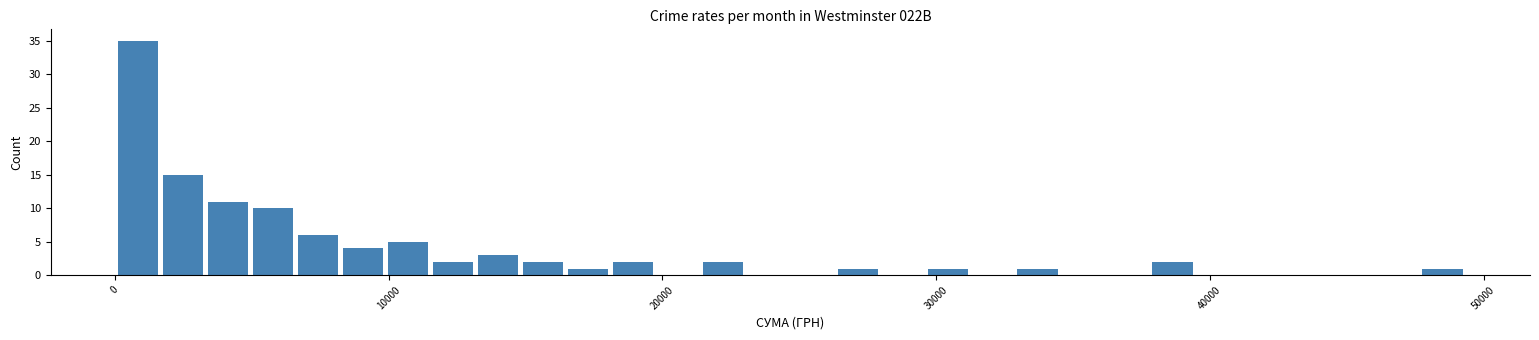

Around what value on the x-axis is the tallest bar? Give the approximate position of its centre, as read against the axis.

1000